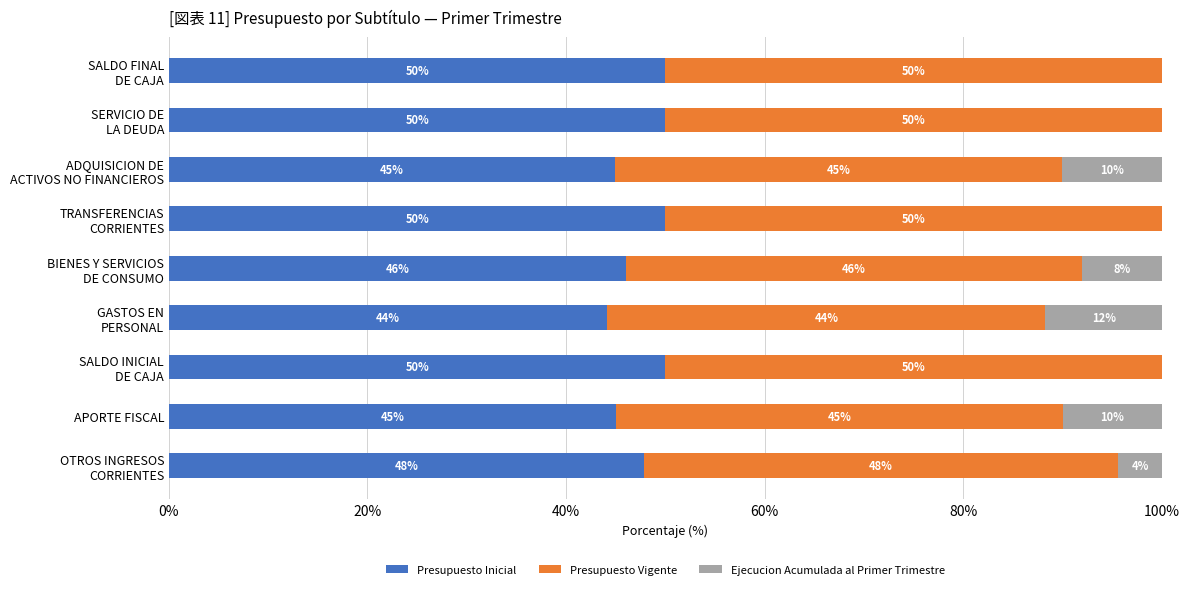

What are all the series names shown in the legend?

Presupuesto Inicial, Presupuesto Vigente, Ejecucion Acumulada al Primer Trimestre